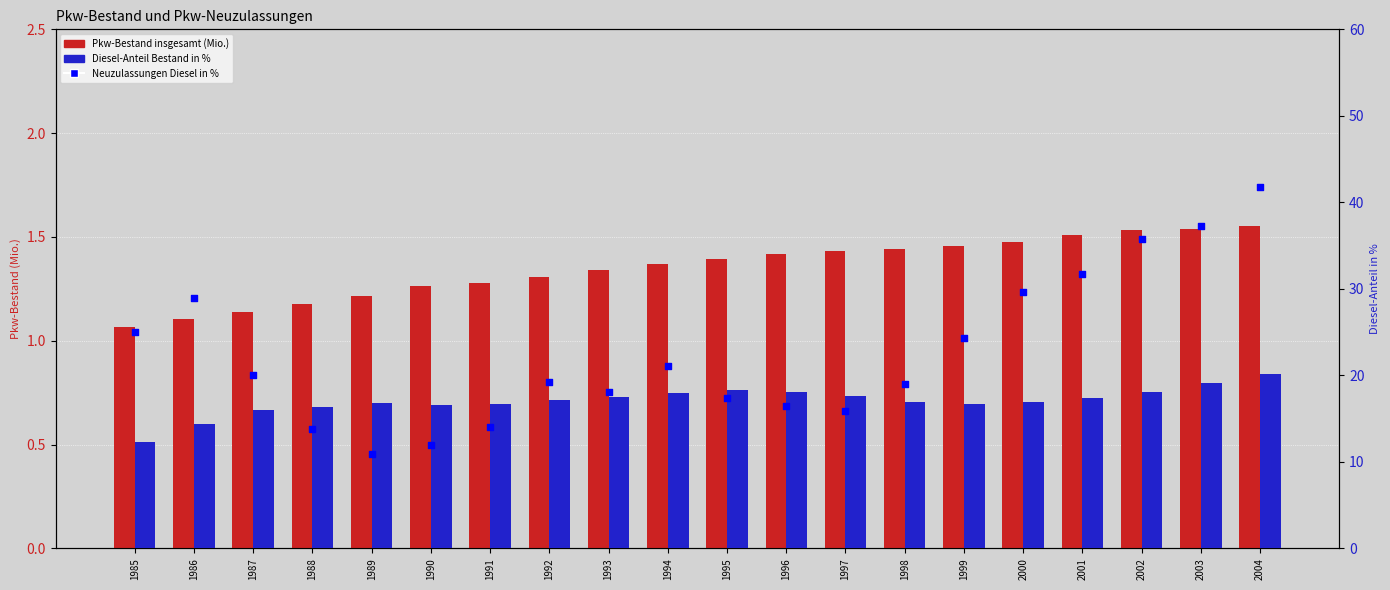

At which category is the sum across all series the highest?

2004